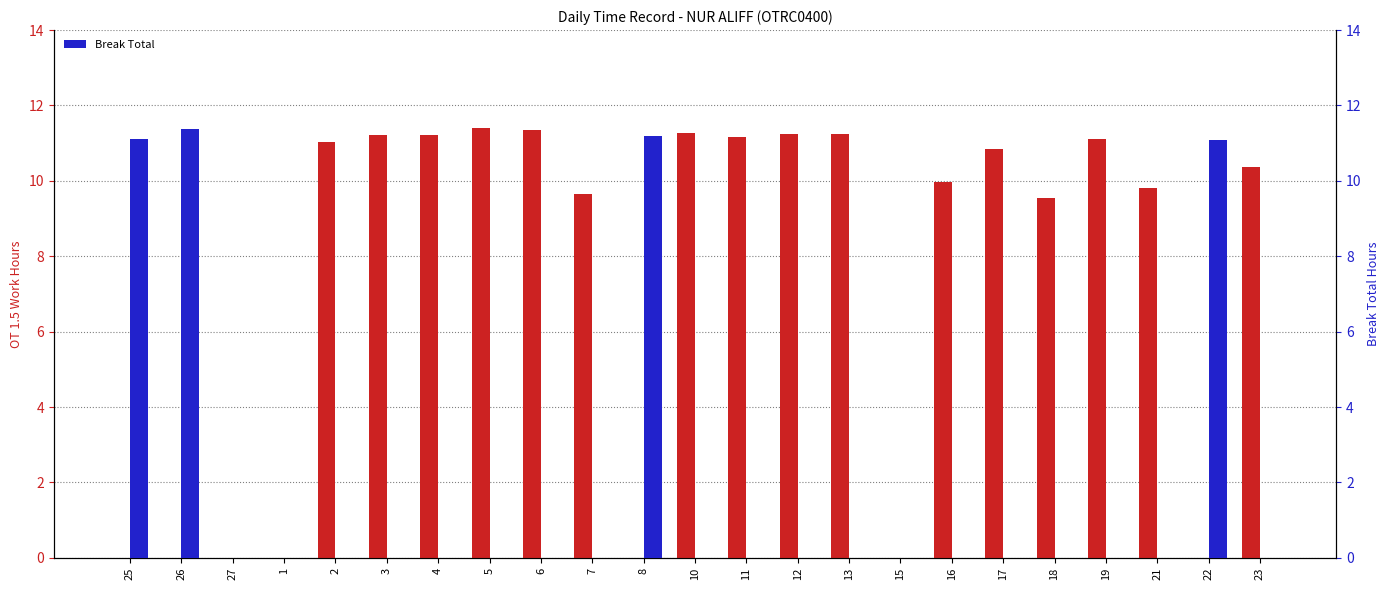

What is the total value across all series at 26?

11.4